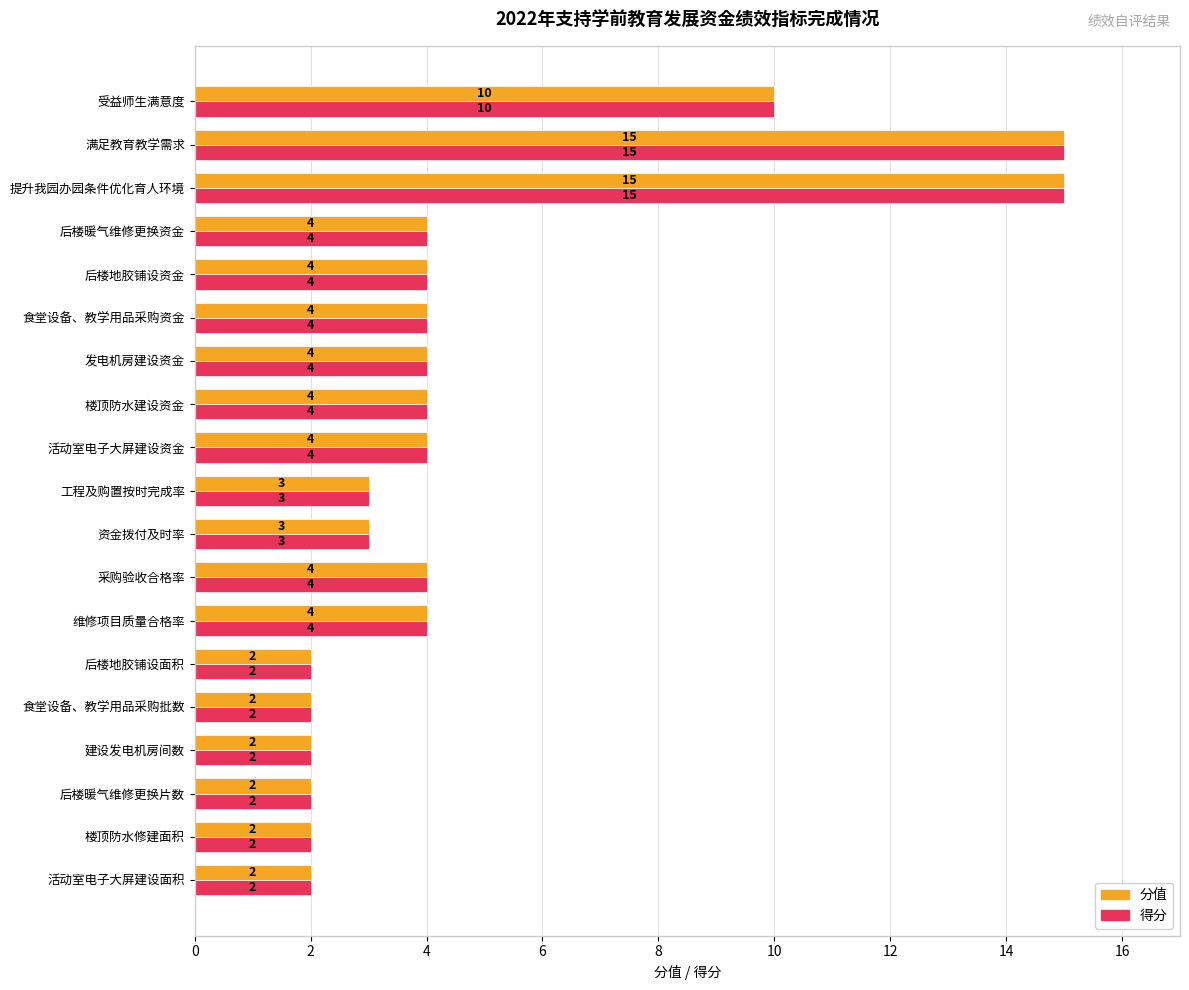

What value does the 得分 series have at 后楼地胶铺设资金?

4